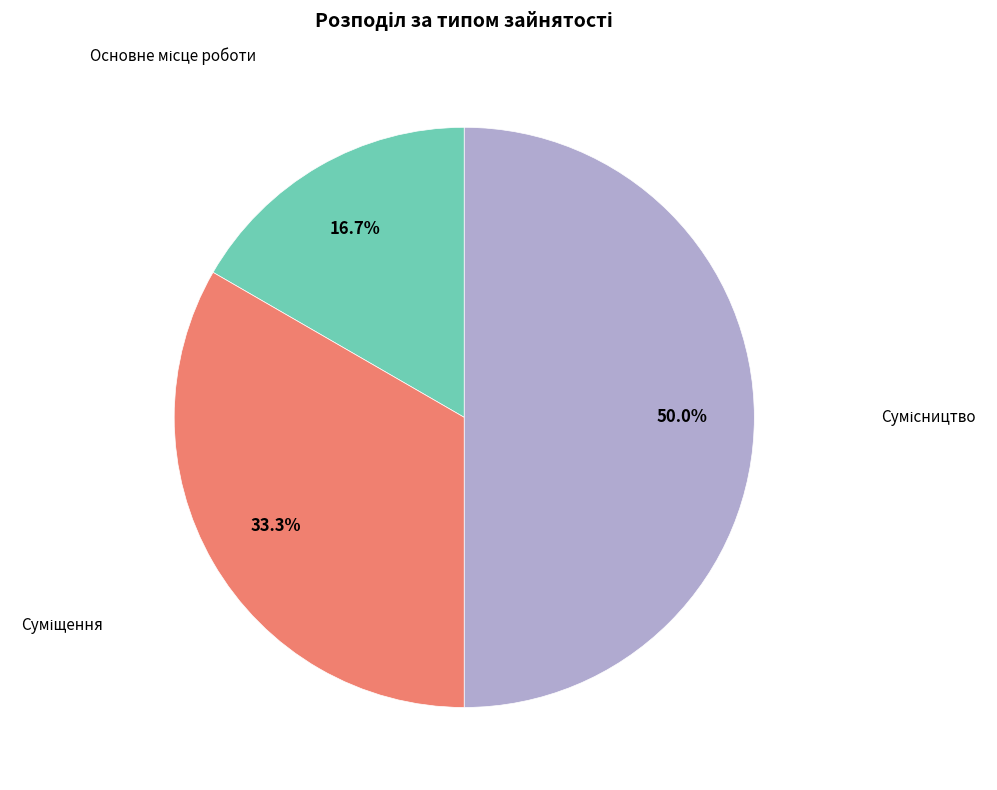

What is the change in value from Суміщення to Сумісництво?

+1